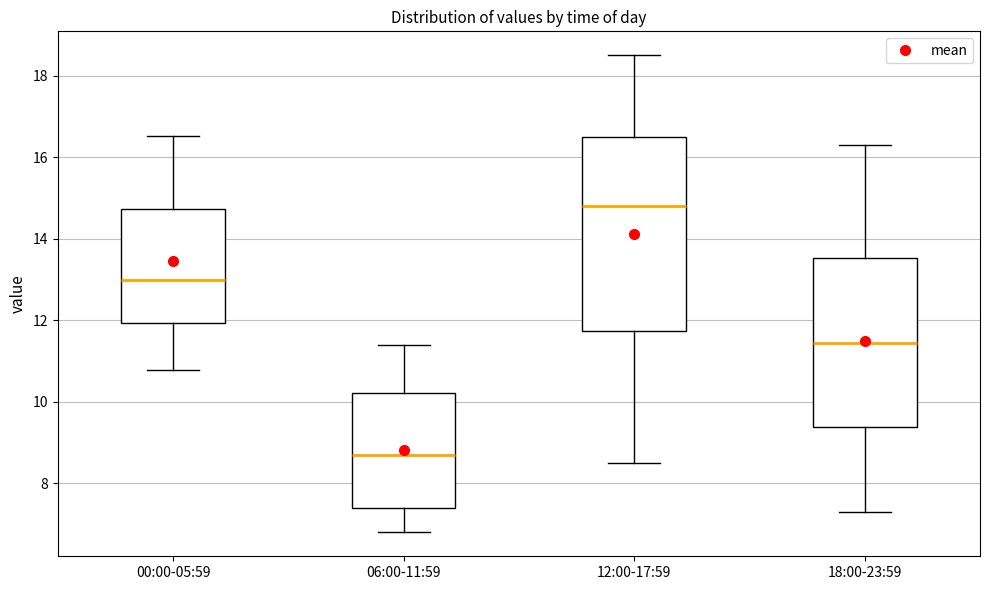

Reading left to right, transcribe this box plot: for each box, give where its median line is, the range the box spans, and where its two whiskers end, as read against the y-axis. The values are not printed on the chart, so give them approximately, as read against the axis.

00:00-05:59: median 13.0, box 12.0 to 14.8, whiskers 10.8 to 16.6
06:00-11:59: median 8.8, box 7.4 to 10.2, whiskers 6.8 to 11.4
12:00-17:59: median 14.8, box 11.8 to 16.6, whiskers 8.6 to 18.6
18:00-23:59: median 11.4, box 9.4 to 13.6, whiskers 7.4 to 16.4